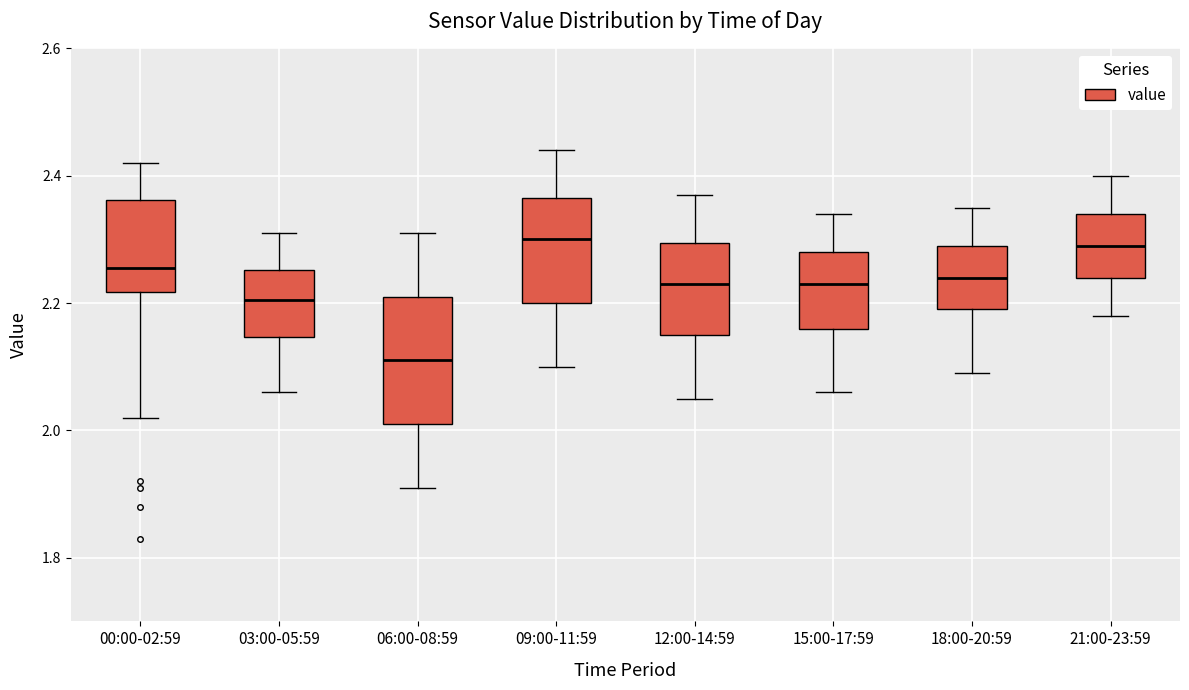

Where does the median line of the box for 18:00-20:59 sit on the y-axis? The values are not printed on the chart, so give them approximately, as read against the axis.

2.24